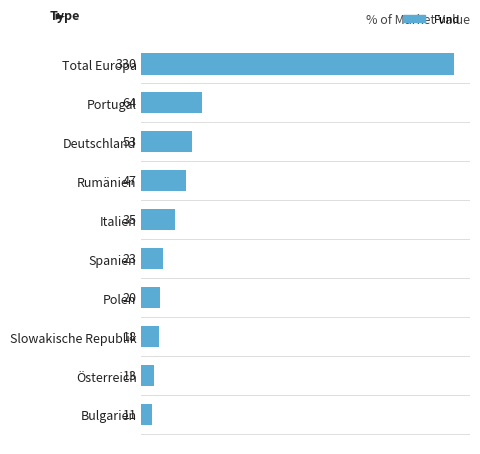

Reading top to bottom, what are all the values shown in this chart?

Total Europa=330	Portugal=64	Deutschland=53	Rumänien=47	Italien=35	Spanien=23	Polen=20	Slowakische Republik=18	Österreich=13	Bulgarien=11